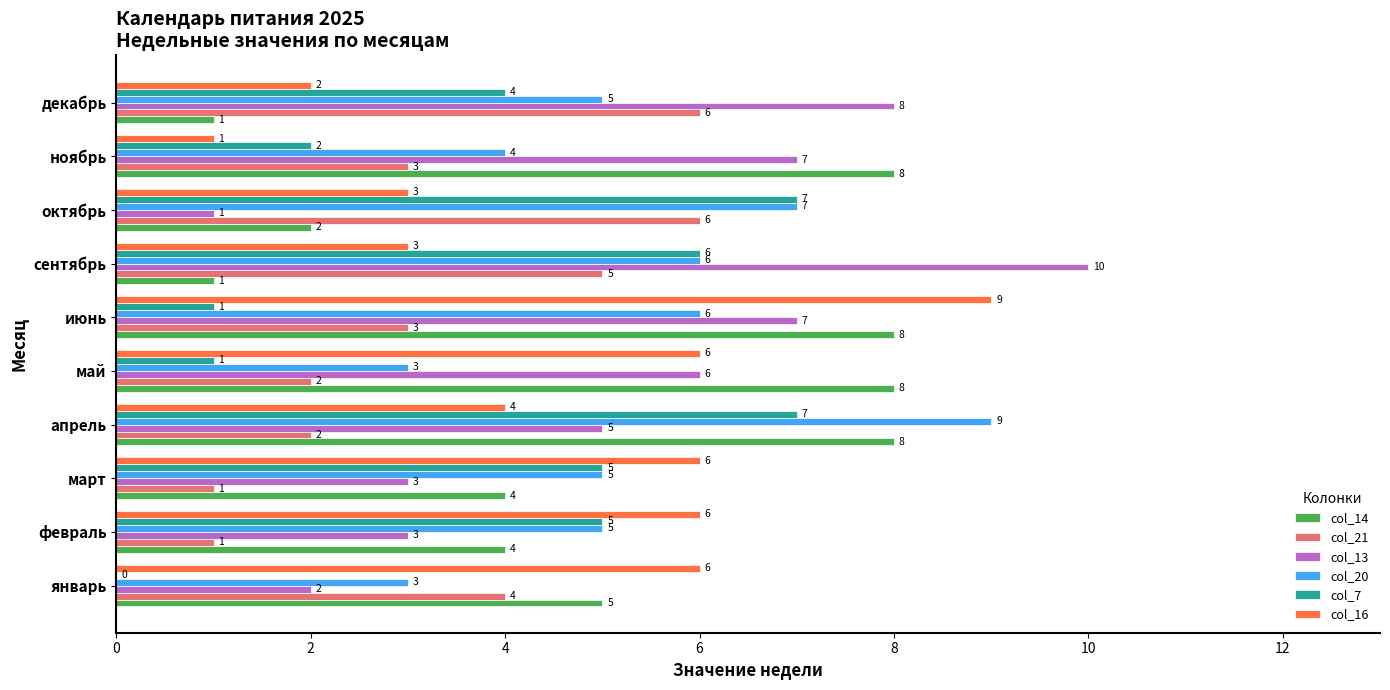

At which category is the sum across all series the highest?

апрель